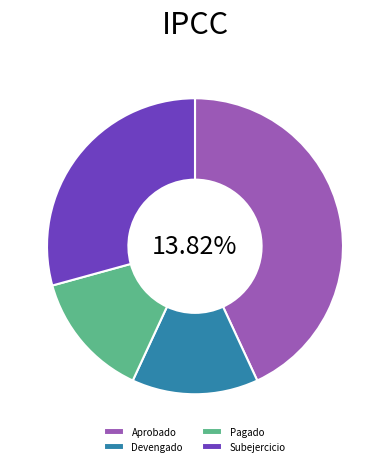

How many slices are in this pie chart?

4